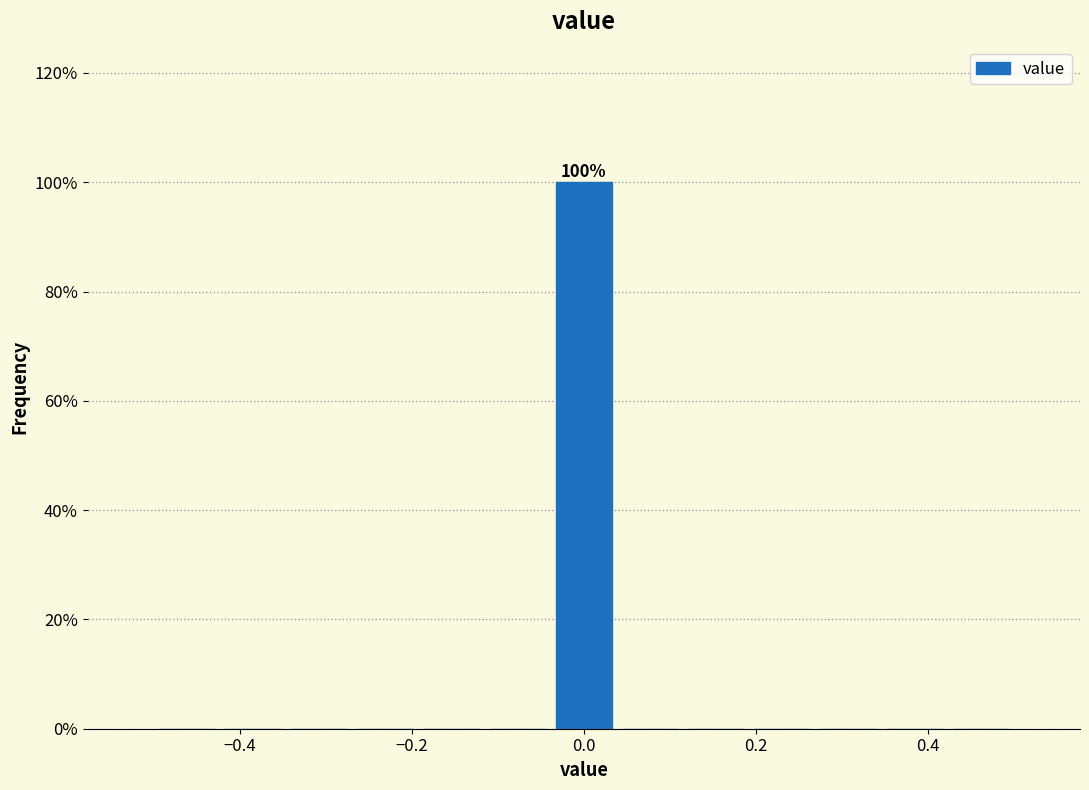

Read against the x-axis, roughly where is the centre of the tallest bar?

0.00